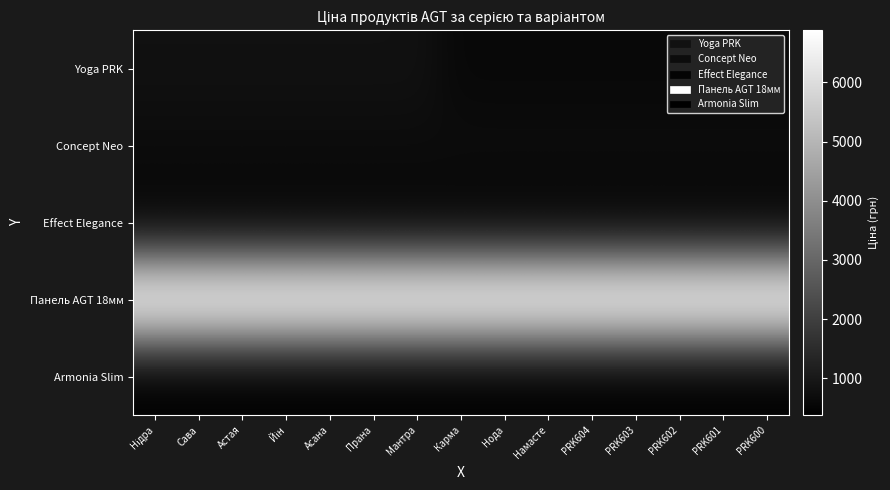

At which category is the sum across all series the highest?

Нідра